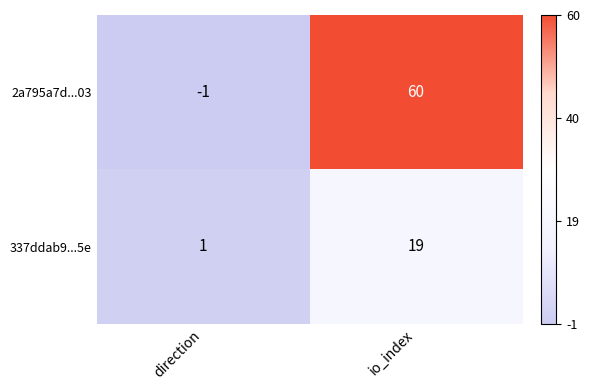

Count the number of data series in this chart.

2